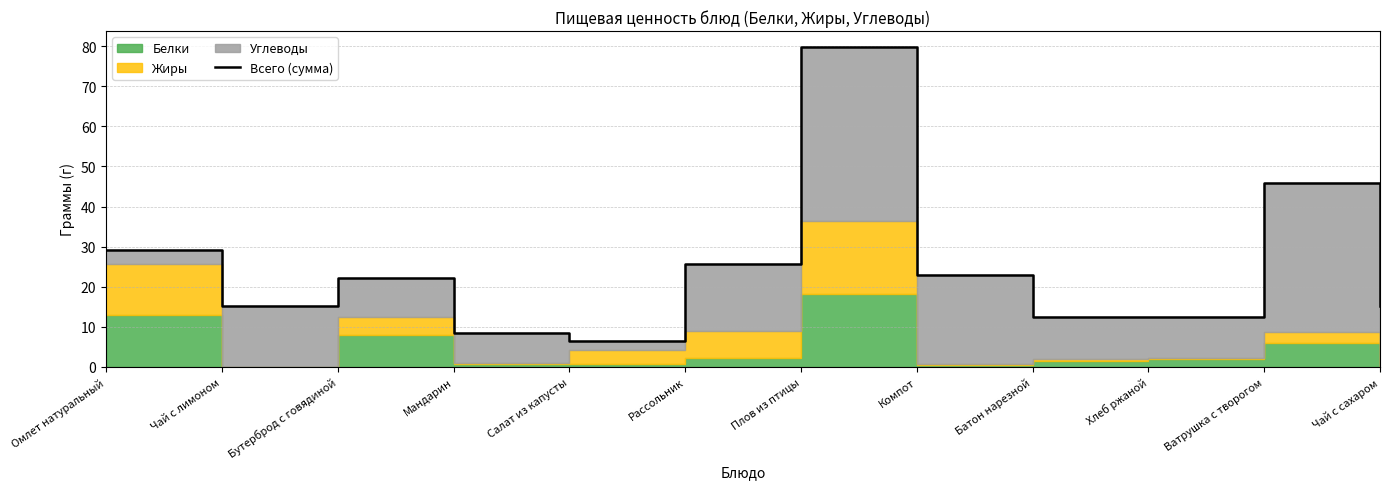

The value at Бутерброд с говядиной is 22.2. True or false?

True